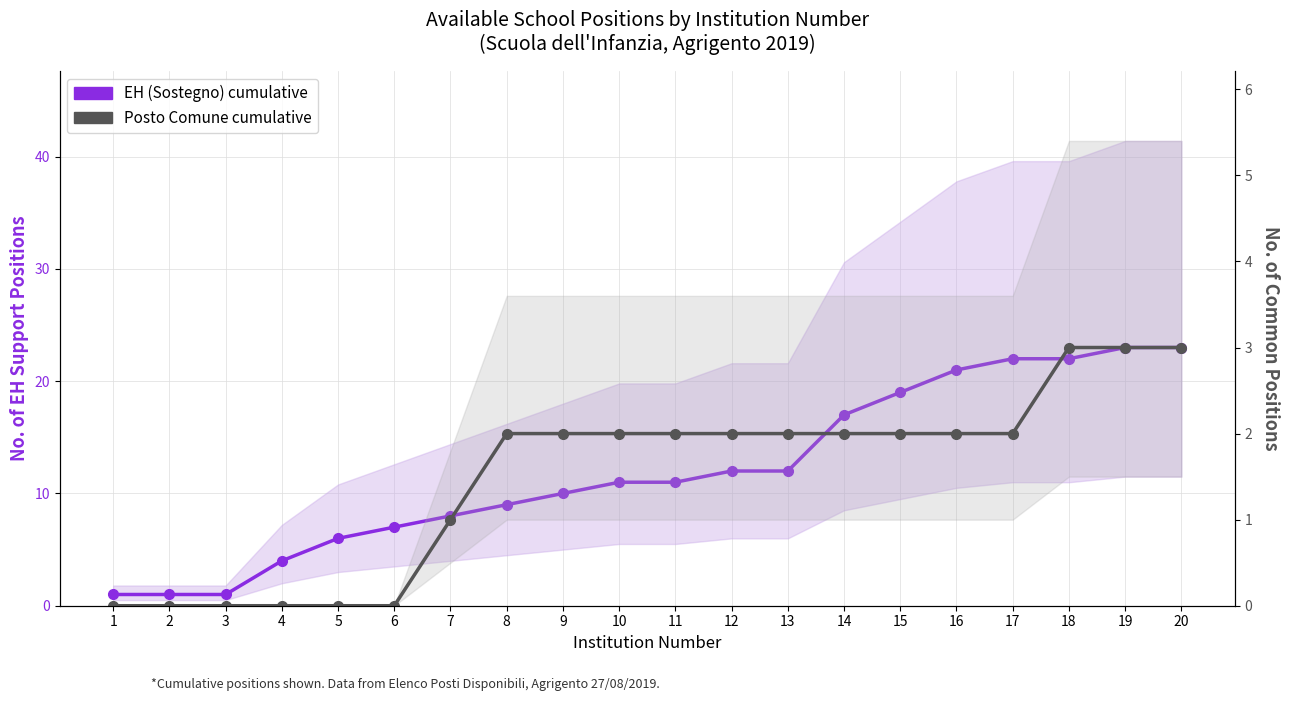

True or false: Posto Comune cumulative and EH (Sostegno) cumulative intersect in this chart.

False